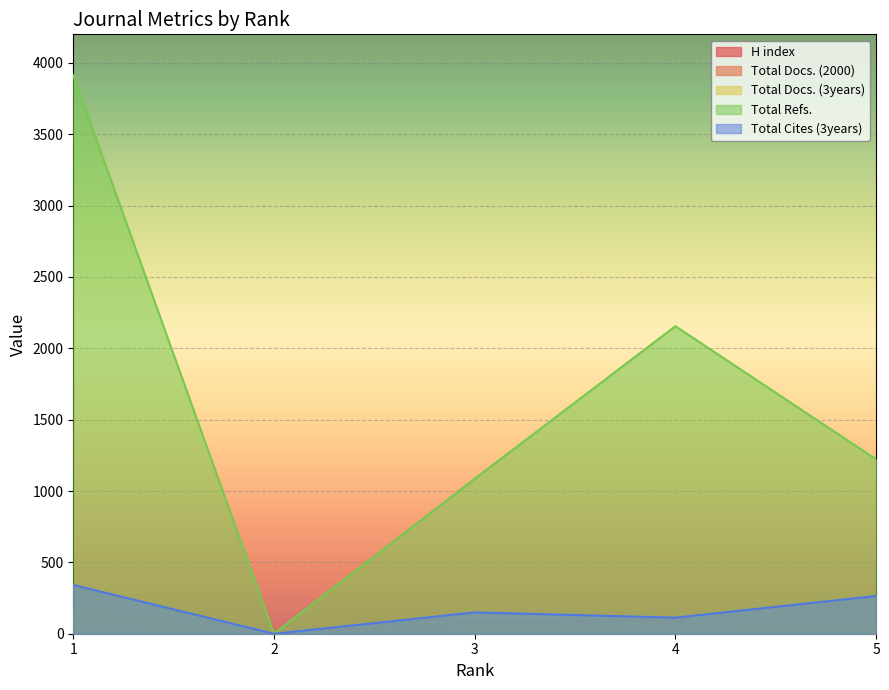

True or false: Total Refs. and Total Docs. (3years) cross at least once.

False